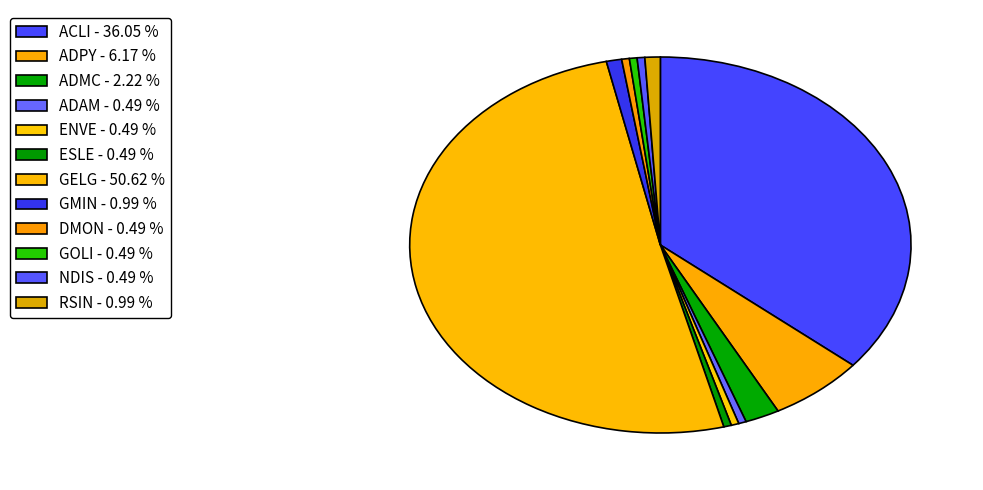

Is GELG the majority of the pie?

Yes